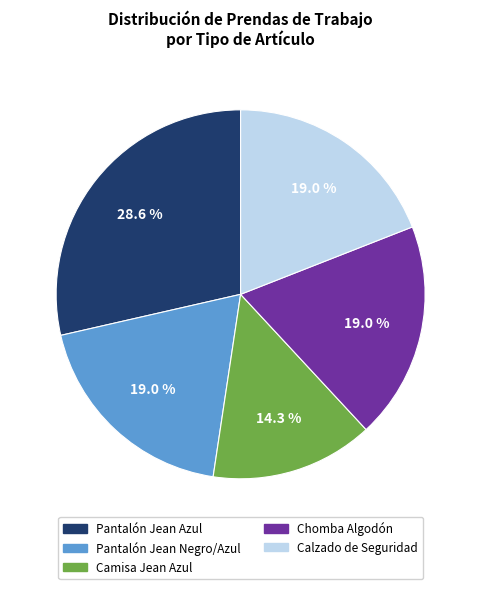

Is there a majority slice in this chart?

No